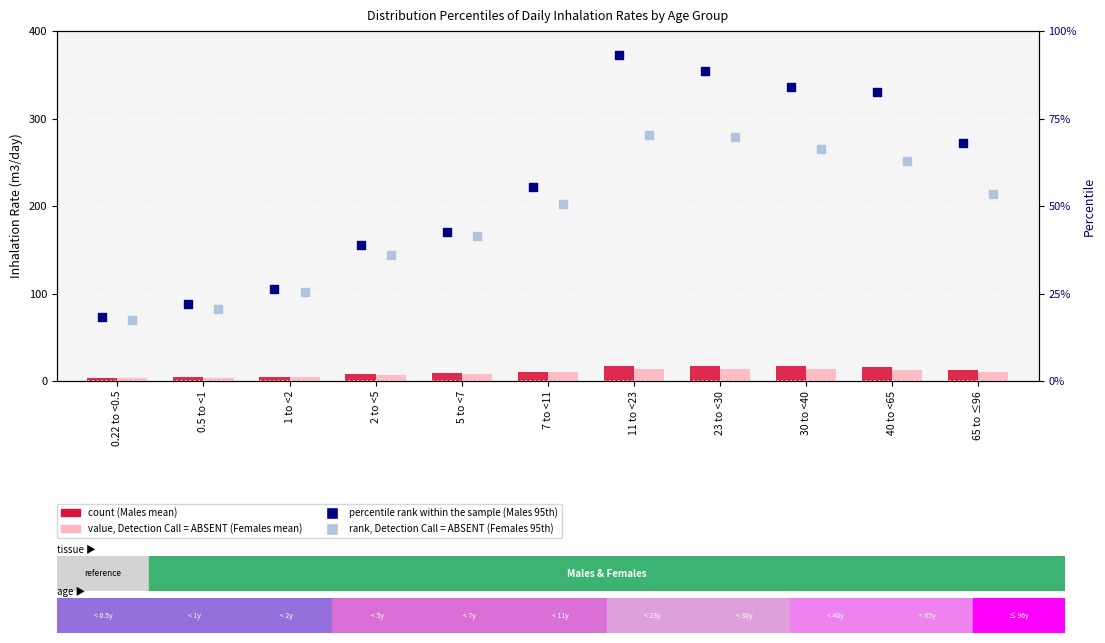

Is the value of percentile rank within the sample (Males 95th) at 5 to <7 greater than the value of count (Males mean) at 40 to <65?

Yes